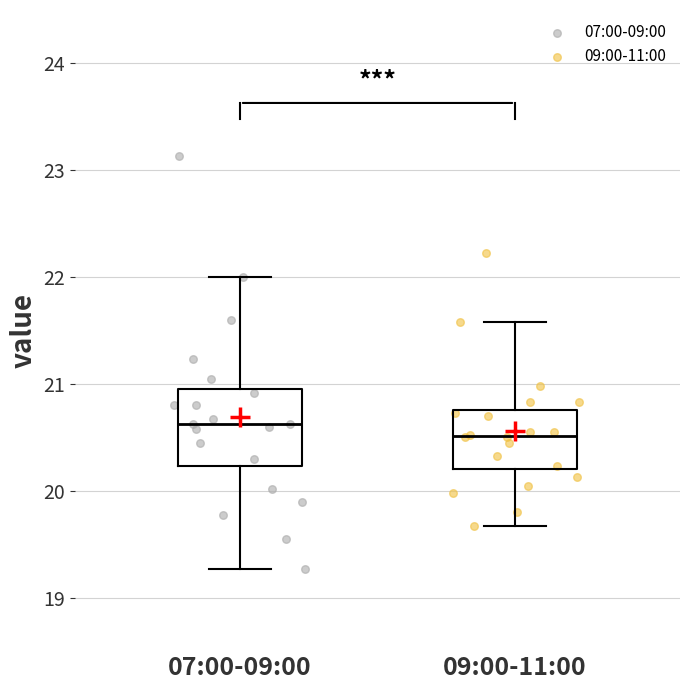

Where does the lower whisker of the box for 09:00-11:00 end on the y-axis? The values are not printed on the chart, so give them approximately, as read against the axis.

19.7